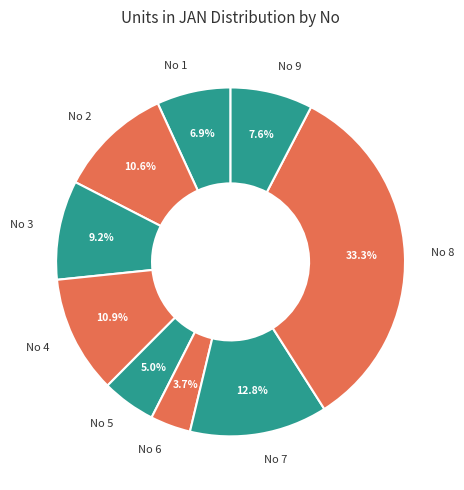

Does any single category account for the majority?

No